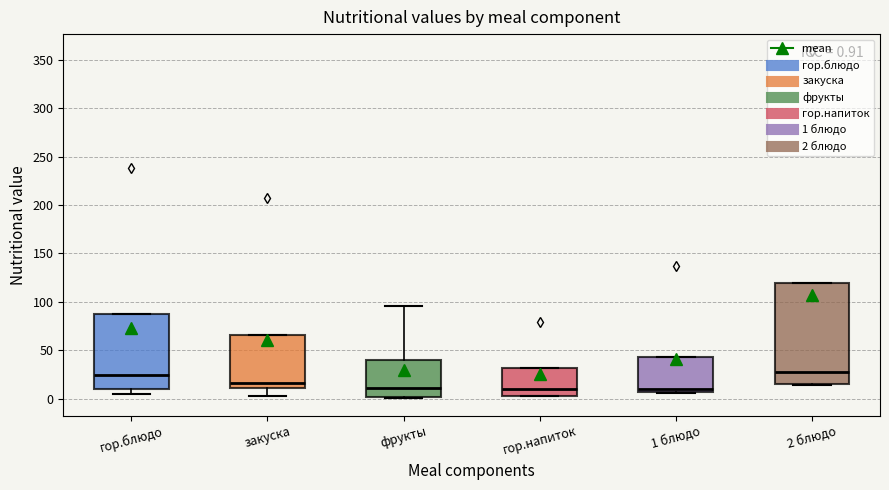

Which box is the tallest, from its lower edge to its upper edge?

2 блюдо